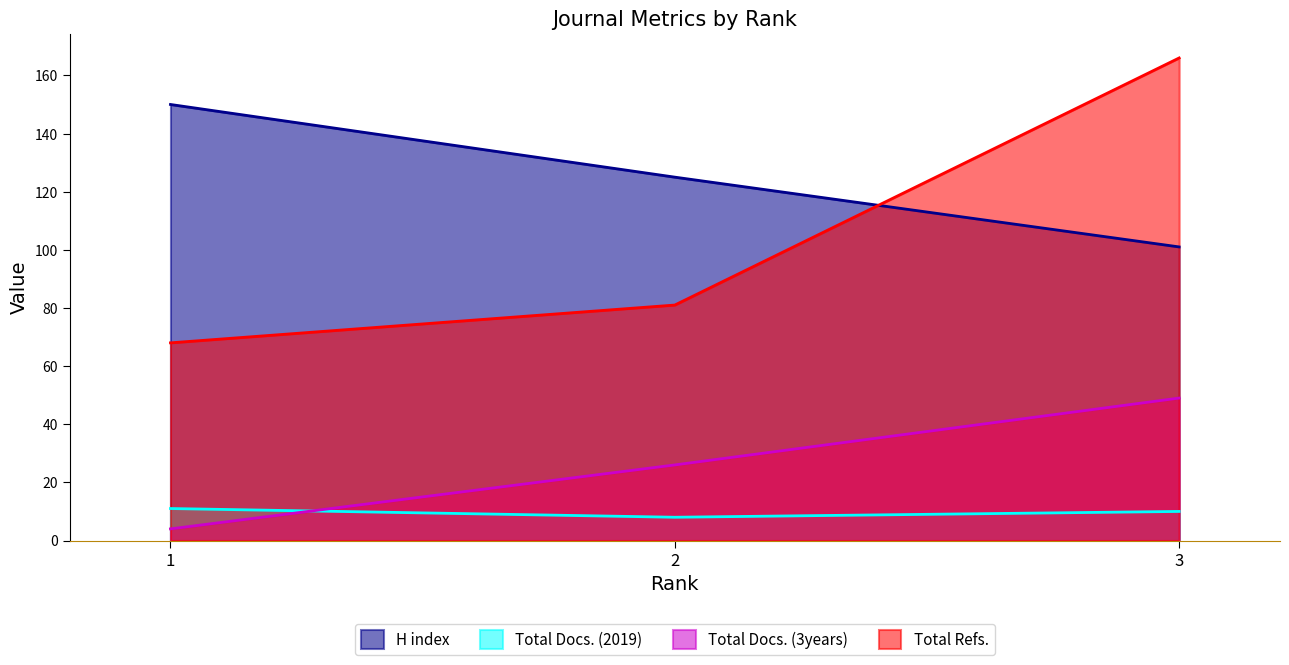

Which category has the highest value in the Total Docs. (2019) series?

1